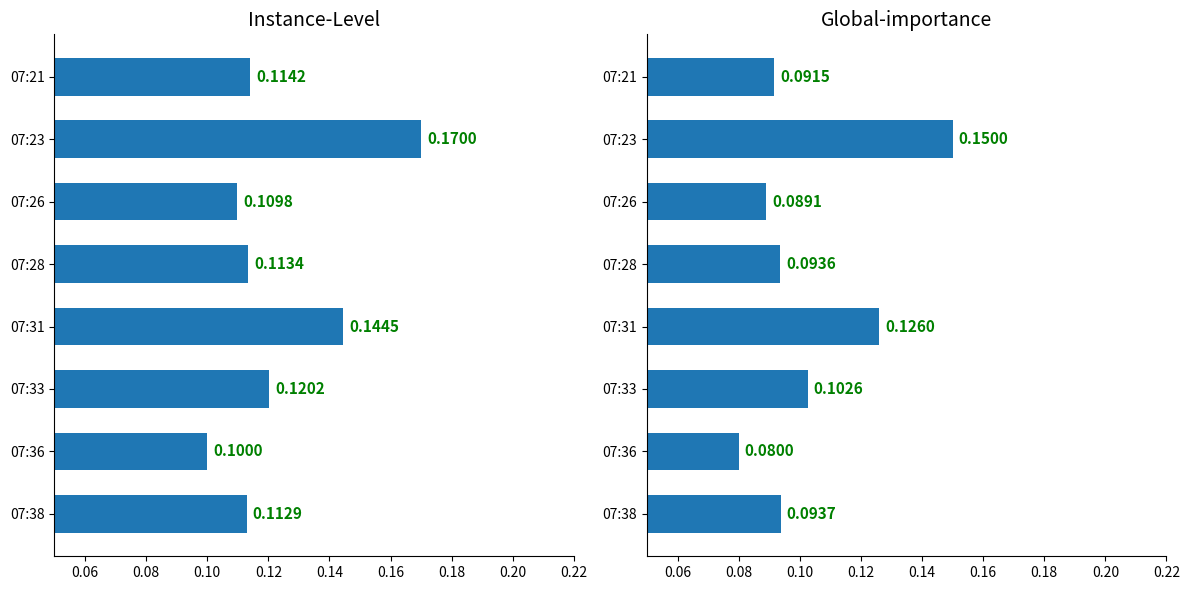

Reading right to left, what are all the values shown in this chart?

Instance-Level: 0.1	0.1	0.1	0.1	0.1	0.1	0.2	0.1
Global-importance: 0.1	0.1	0.1	0.1	0.1	0.1	0.1	0.1